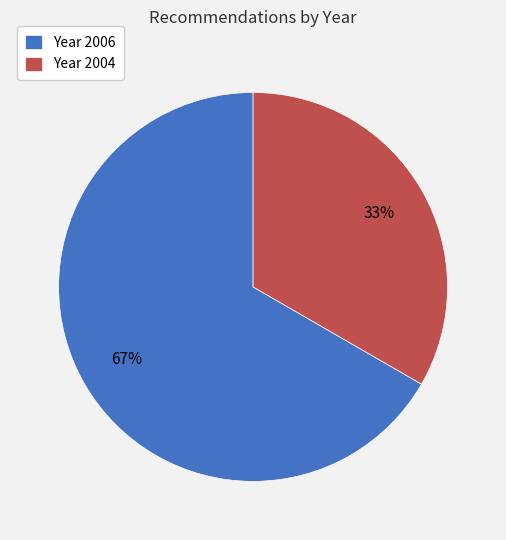

Approximately how many times larger is the value at Year 2004 compared to Year 2006?

0.5